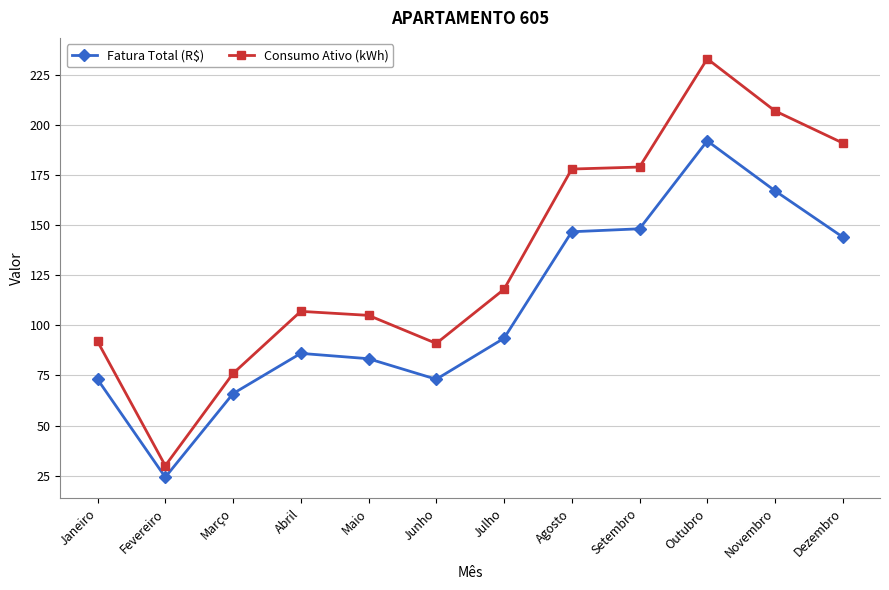

Which series has the largest total across all categories?

Consumo Ativo (kWh)